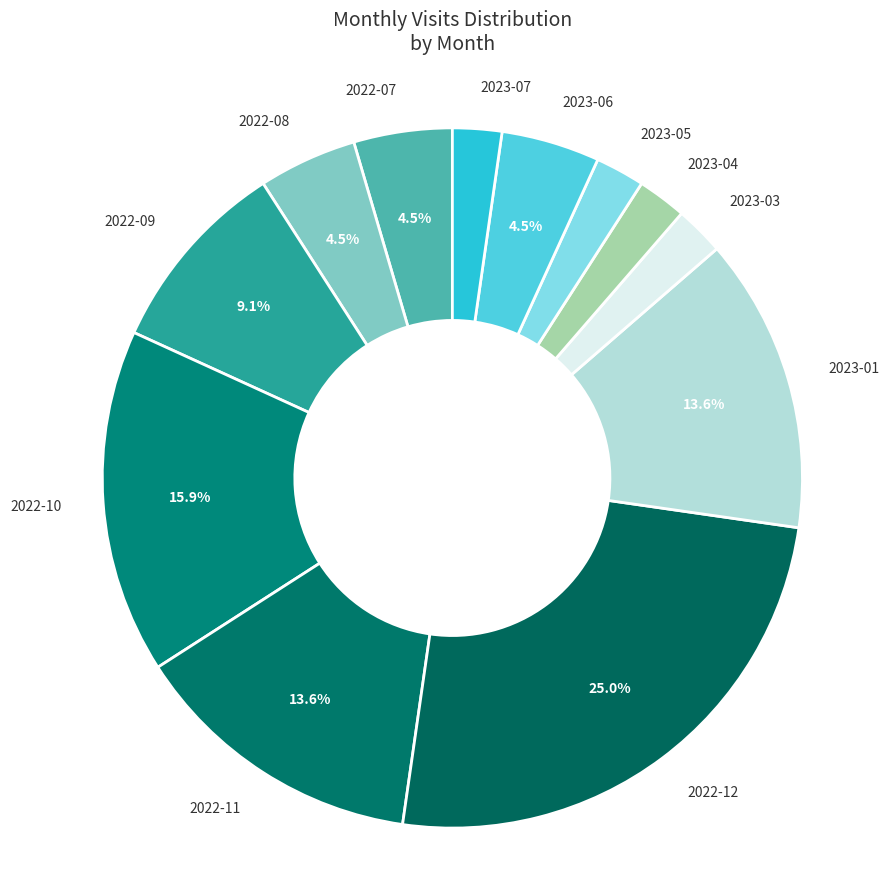

To the nearest percent, what is the combined percentage of 2022-11 and 2023-07?

16%